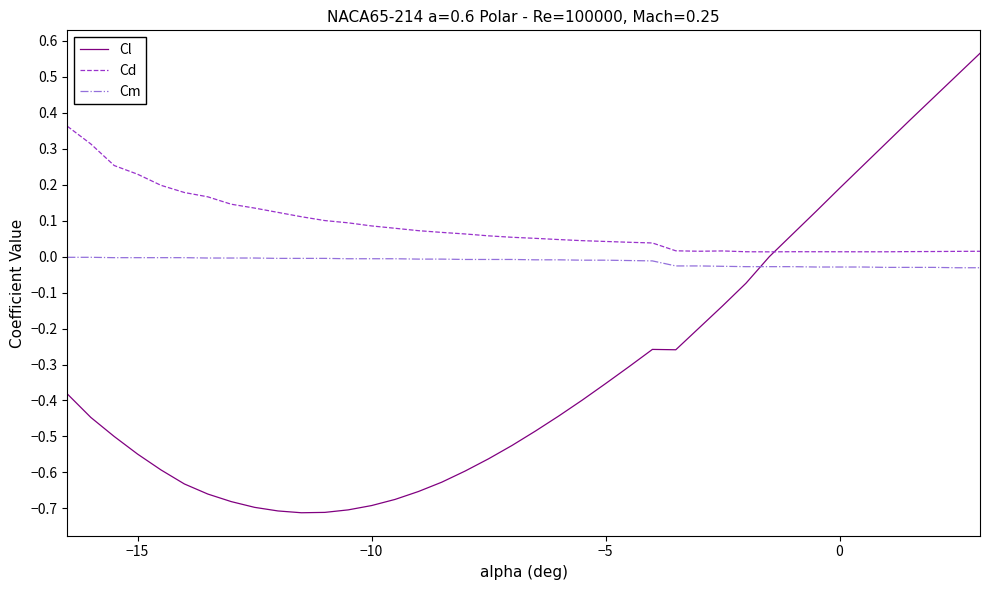

List the series in order of their overall mean, lowest first.

Cl, Cm, Cd